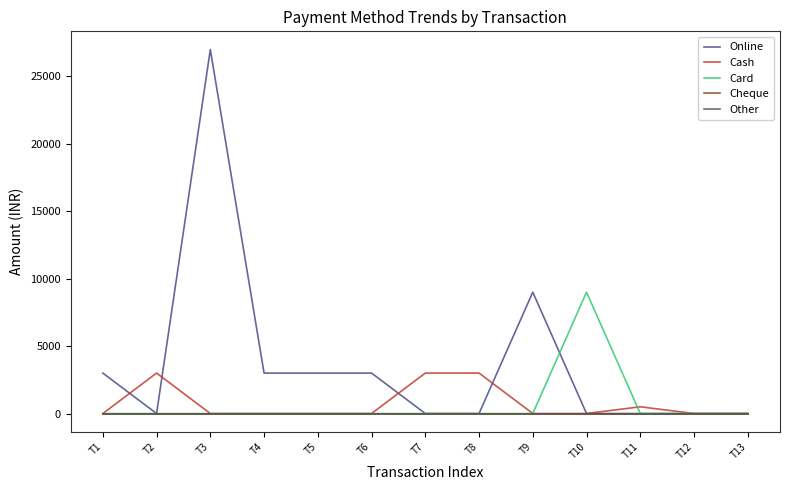

True or false: Other and Online intersect in this chart.

False